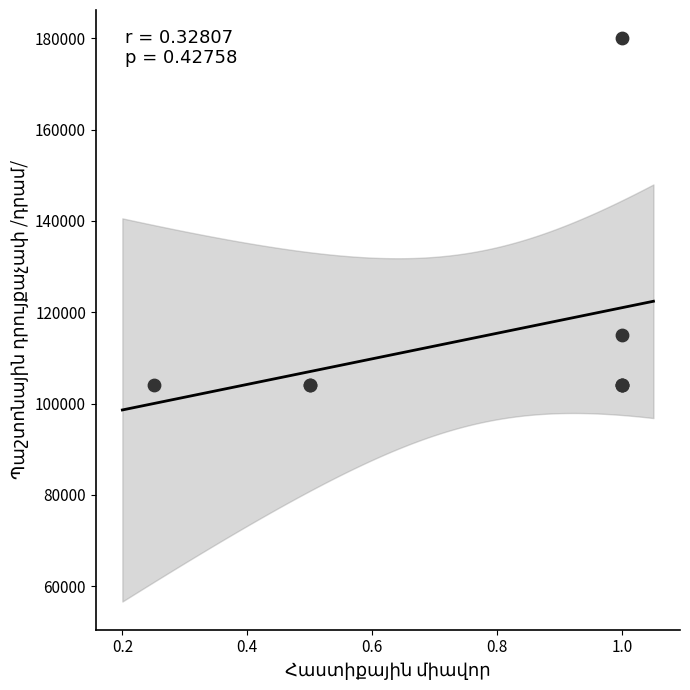

What Y value in the scatter plot is closest to 142000?

115000